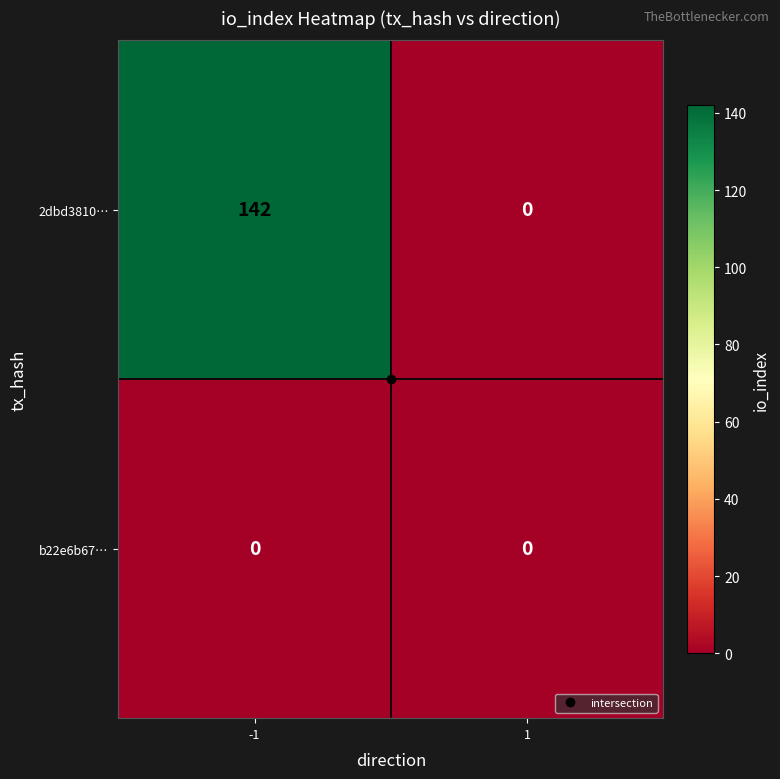

What is the maximum value shown in the chart?

142